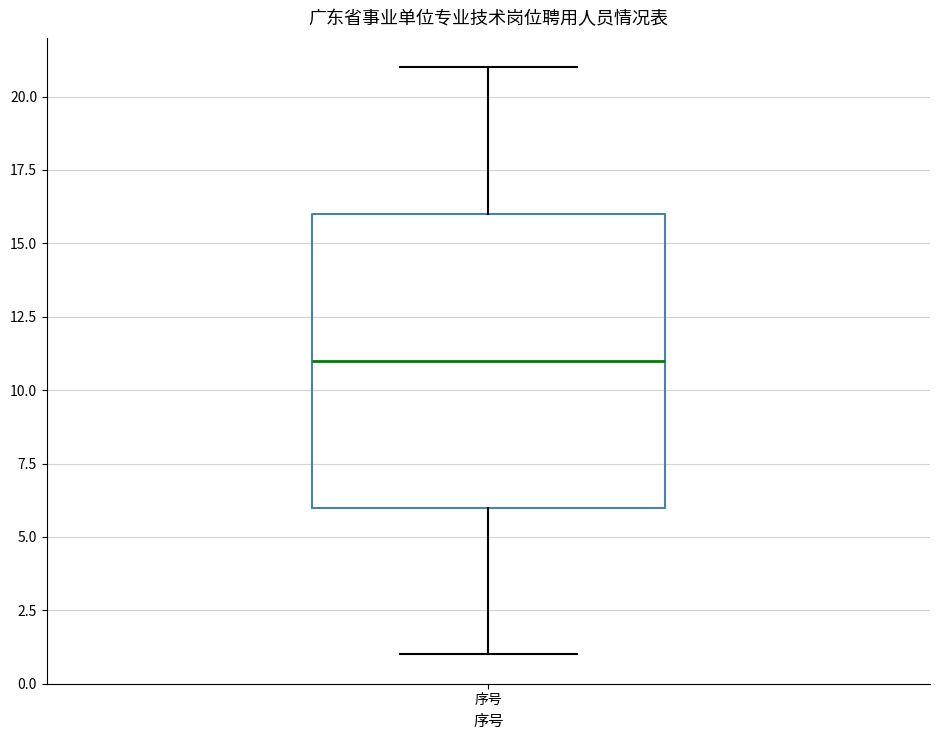

Transcribe this box plot: give where the median line is, the range the box spans, and where the two whiskers end, as read against the y-axis. The values are not printed on the chart, so give them approximately, as read against the axis.

median 11, box 6 to 16, whiskers 1 to 21